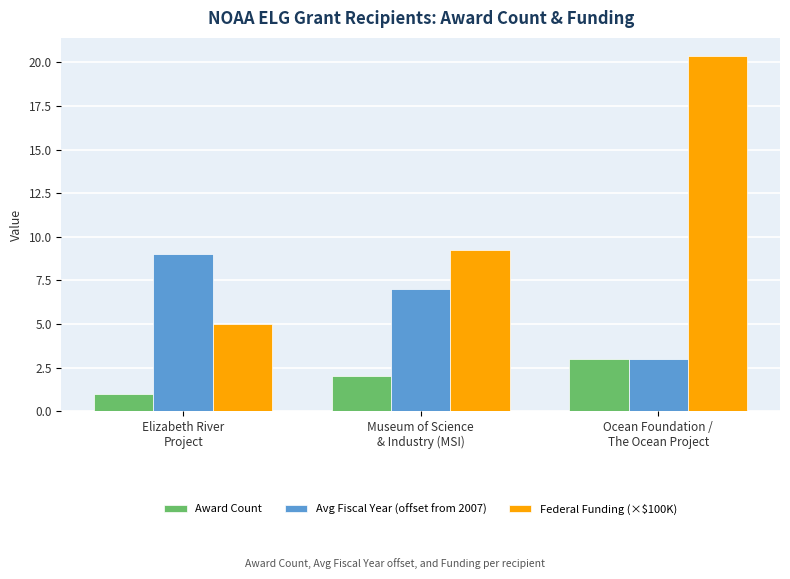

What is the sum of the Award Count values at Ocean Foundation /
The Ocean Project and Elizabeth River
Project?

4.0